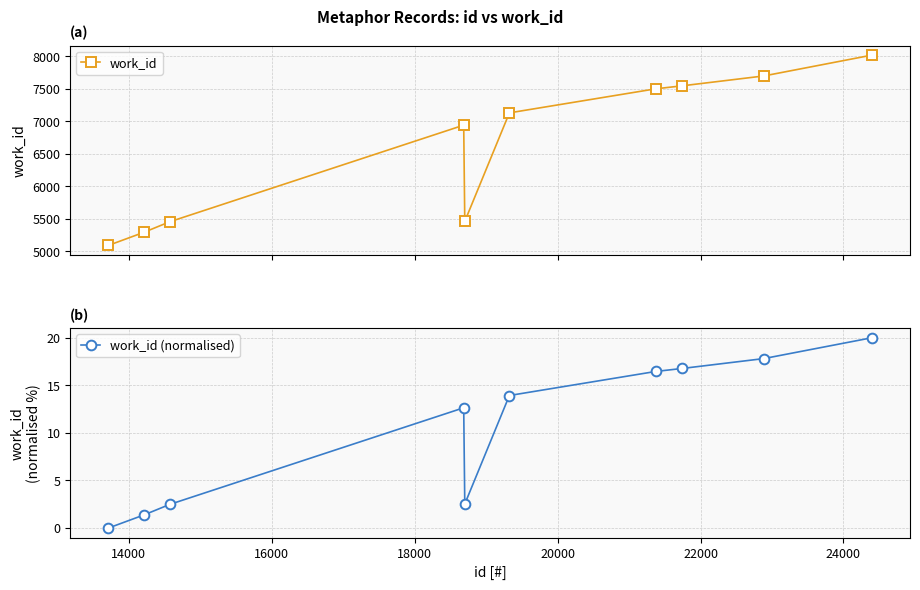

What is the maximum value for work_id?

8017